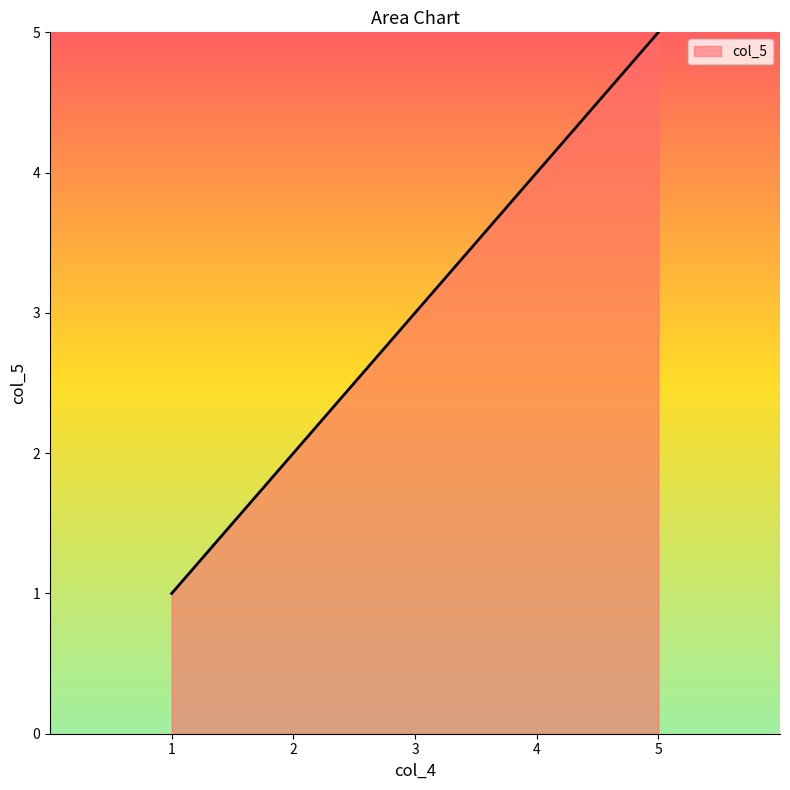

Is it true that the value at 5 is 5?

True